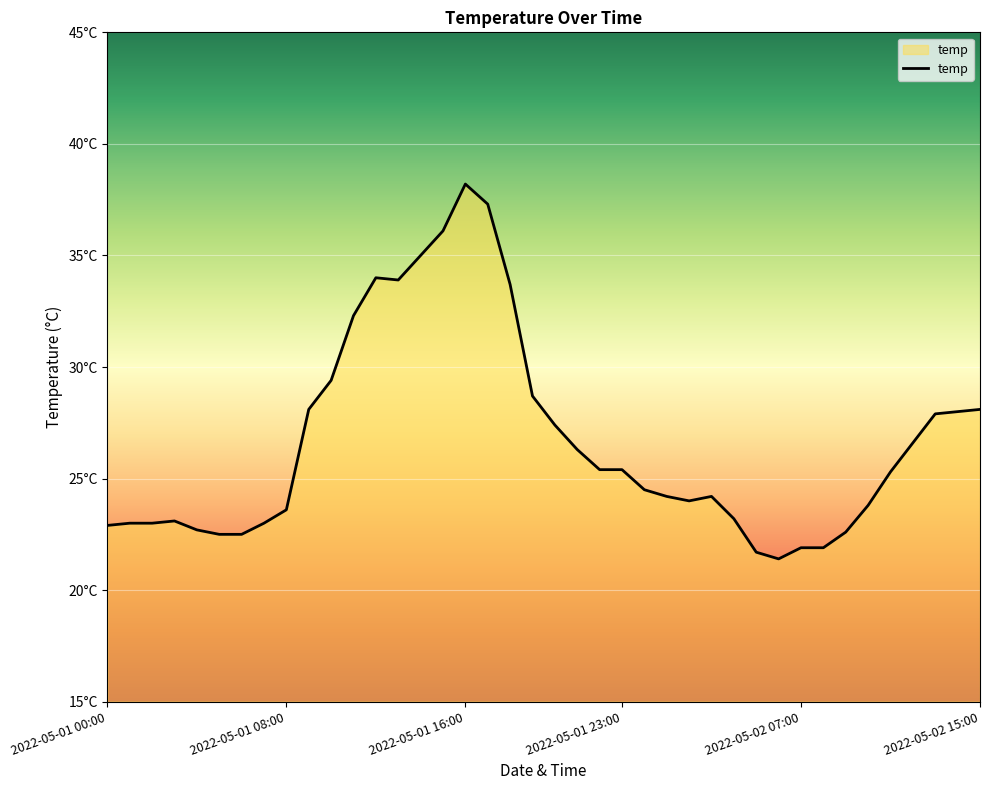

At which category does the data reach its first local valley?

2022-05-01 13:00